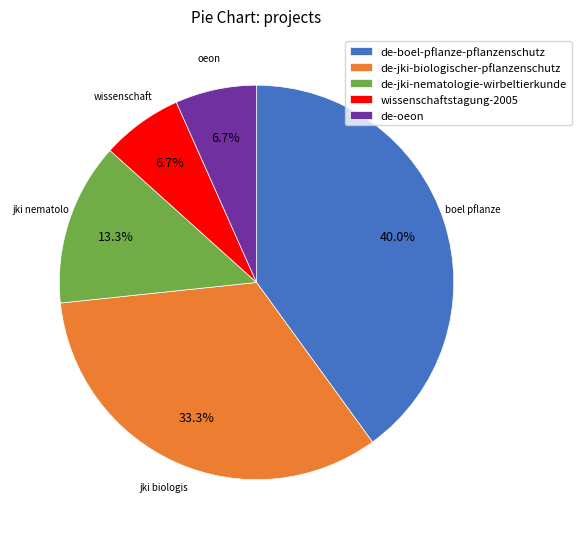

To the nearest percent, what is the average slice percentage?

20%